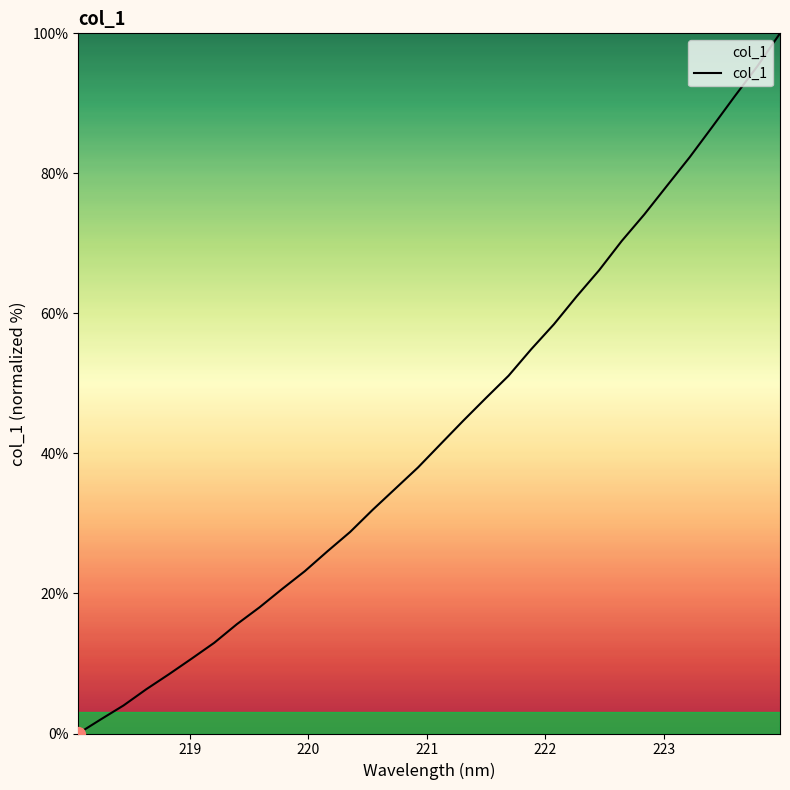

What is the difference between the maximum and minimum values?

100.0